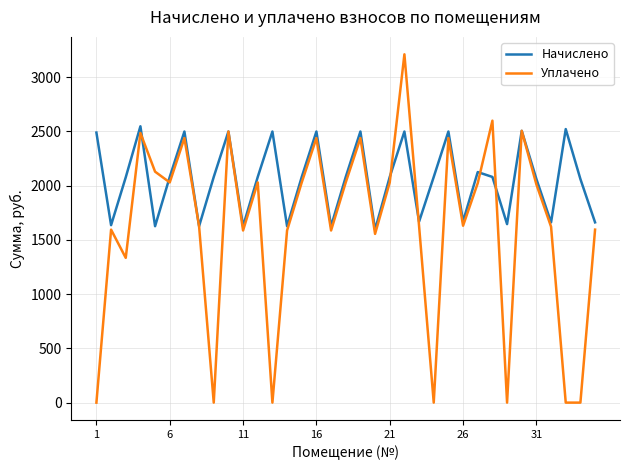

Does the chart display data point markers on the line(s)?

No